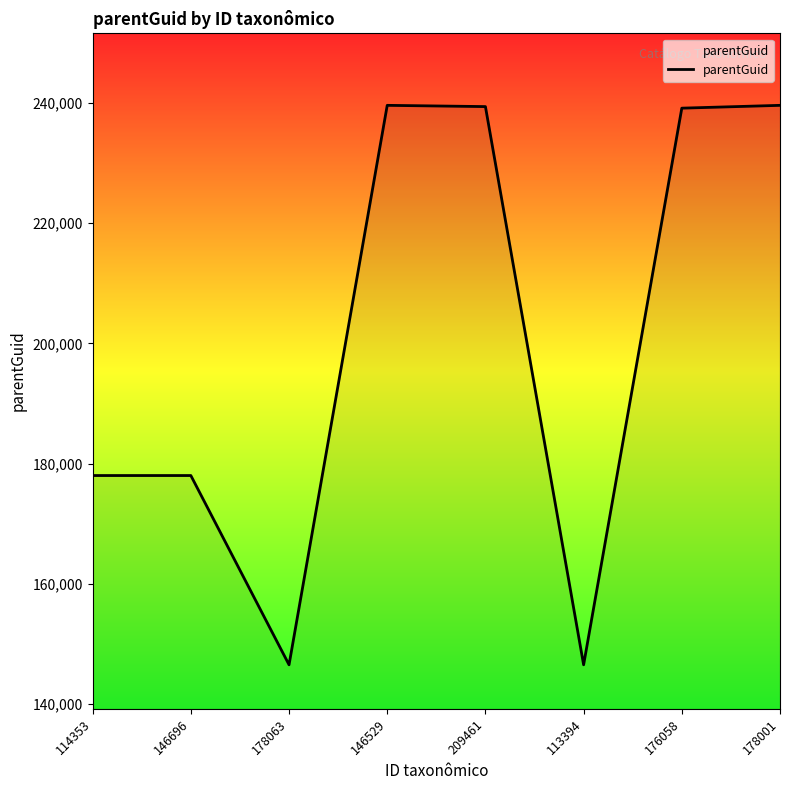

What is the sum of all values?

1606876